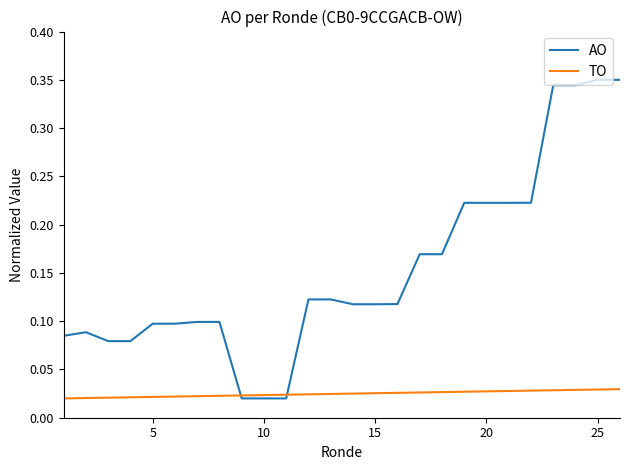

List the series in order of their overall mean, lowest first.

TO, AO